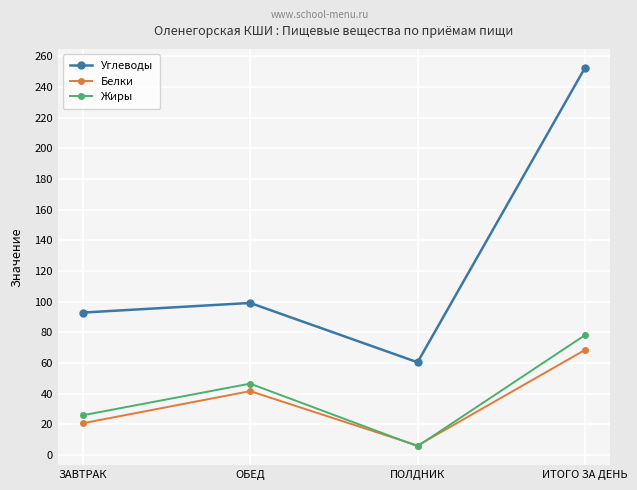

List the labels in order of Жиры value, smallest first.

ПОЛДНИК, ЗАВТРАК, ОБЕД, ИТОГО ЗА ДЕНЬ